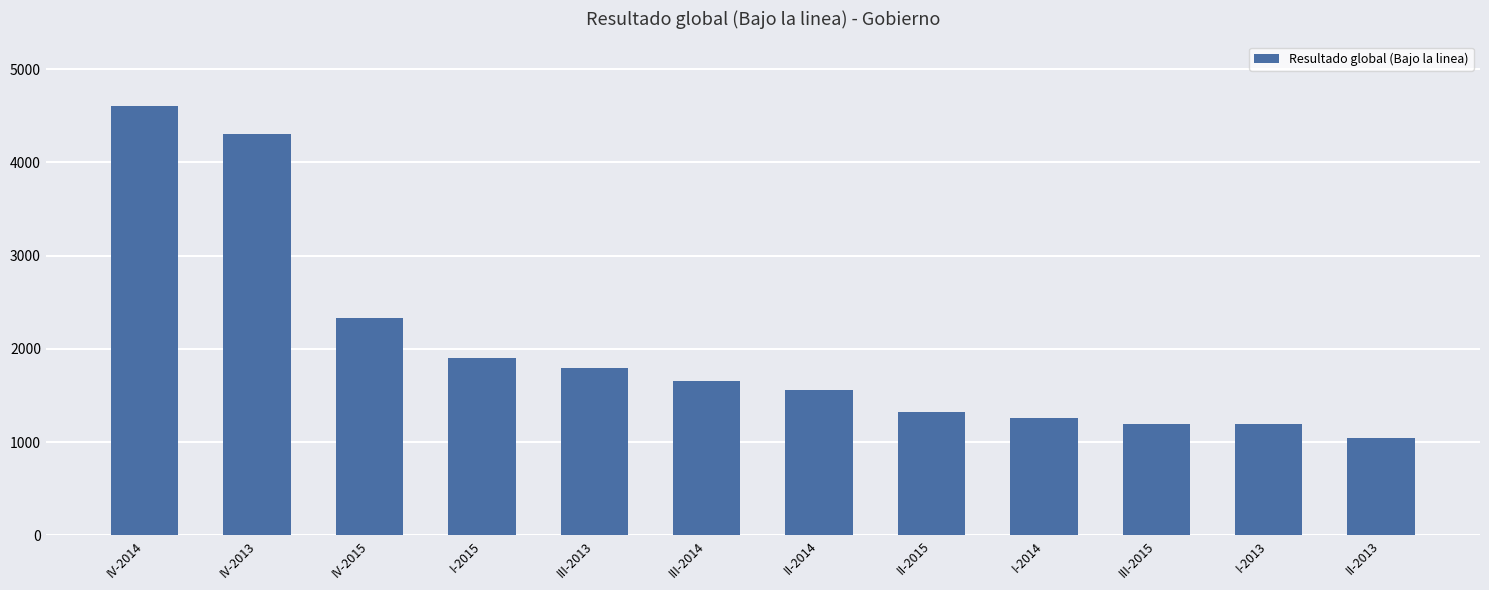

What is the sum of the values at III-2013 and IV-2014?

6400.2